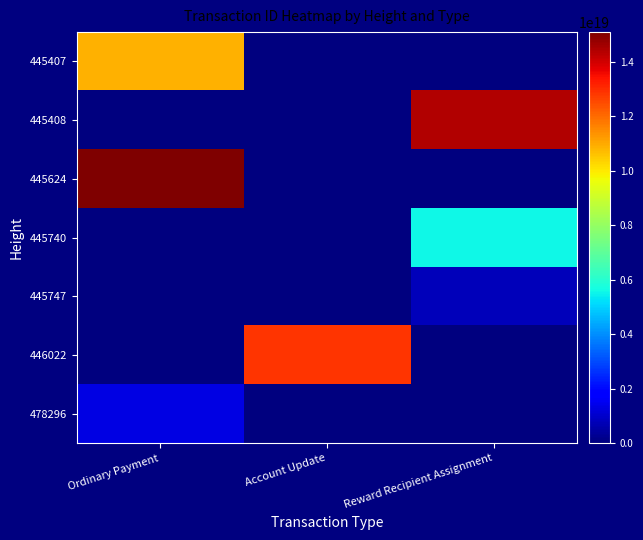

What is the greatest value displayed?

15087240107669757952